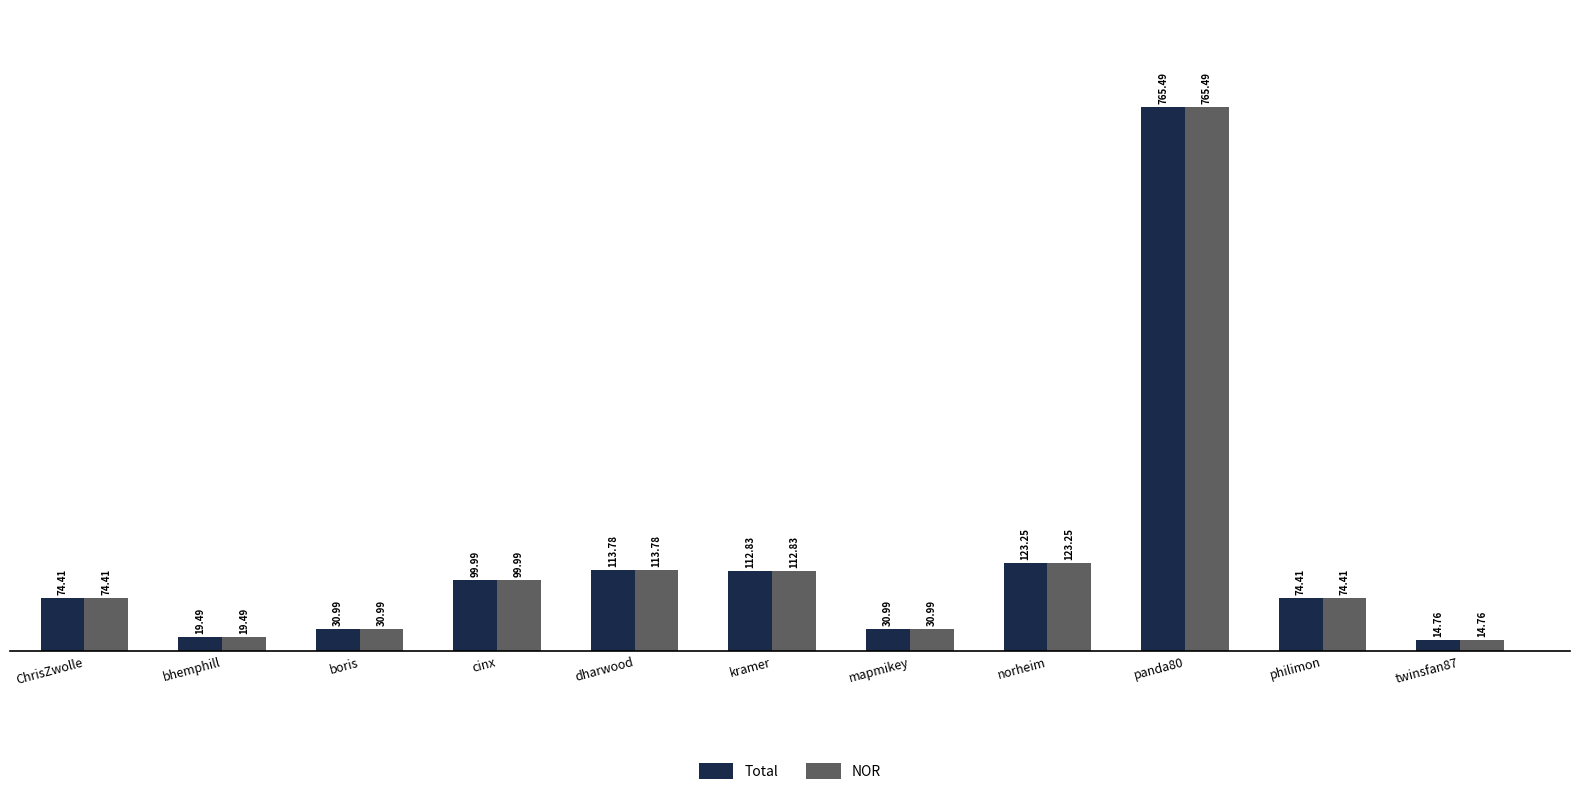

At which category does the chart reach its peak across all series?

panda80